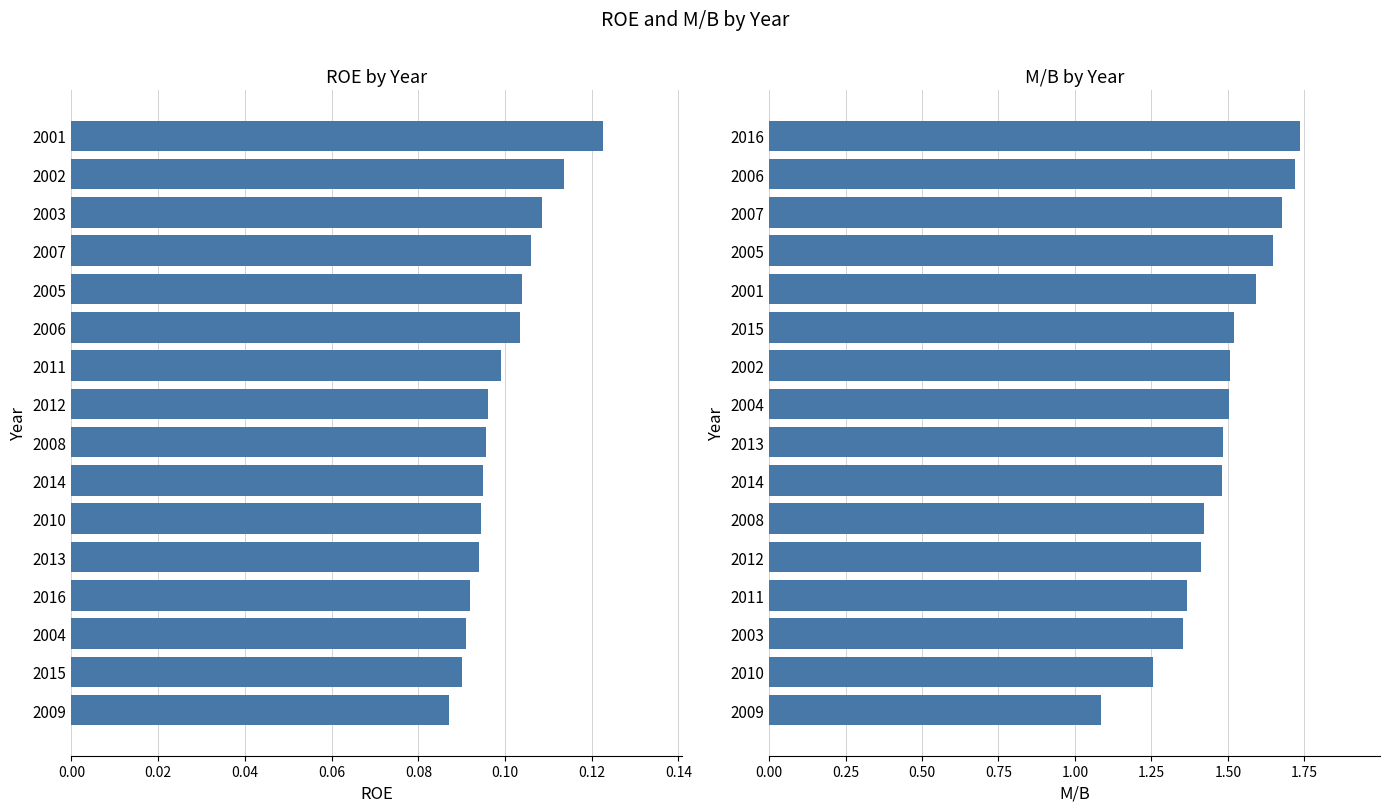

Rank the series by their average value, from highest to lowest.

M/B, ROE